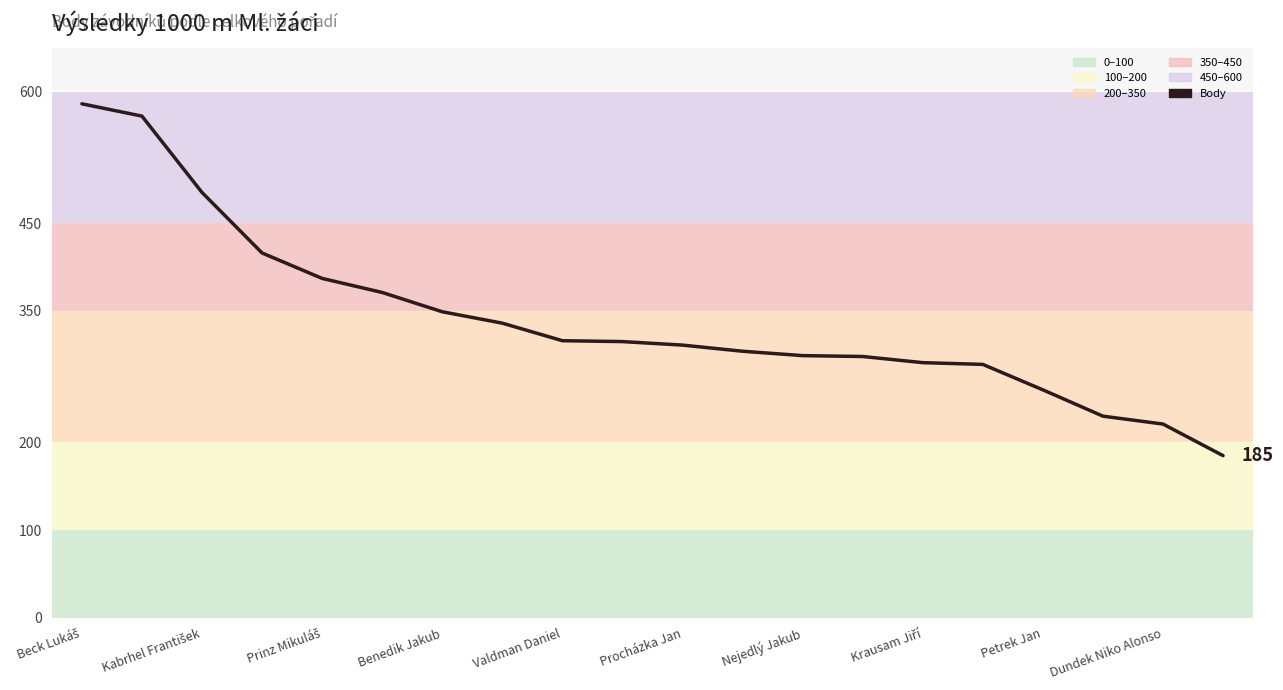

What is the smallest value displayed?

185